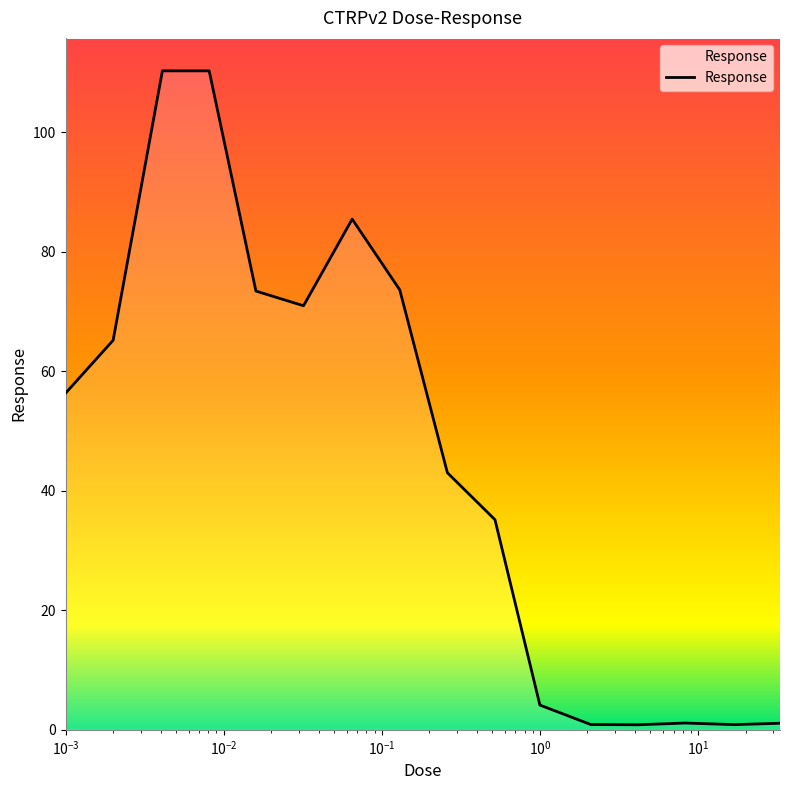

What is the greatest value displayed?

110.3